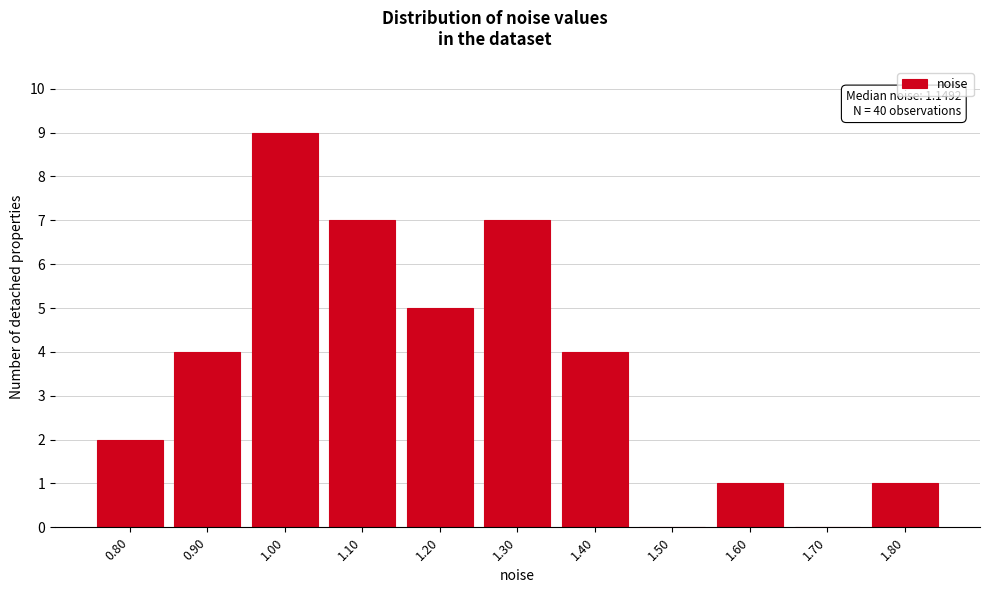

Reading left to right, transcribe all the data shown in this chart.

0.80=2	0.90=4	1.00=9	1.10=7	1.20=5	1.30=7	1.40=4	1.50=0	1.60=1	1.70=0	1.80=1